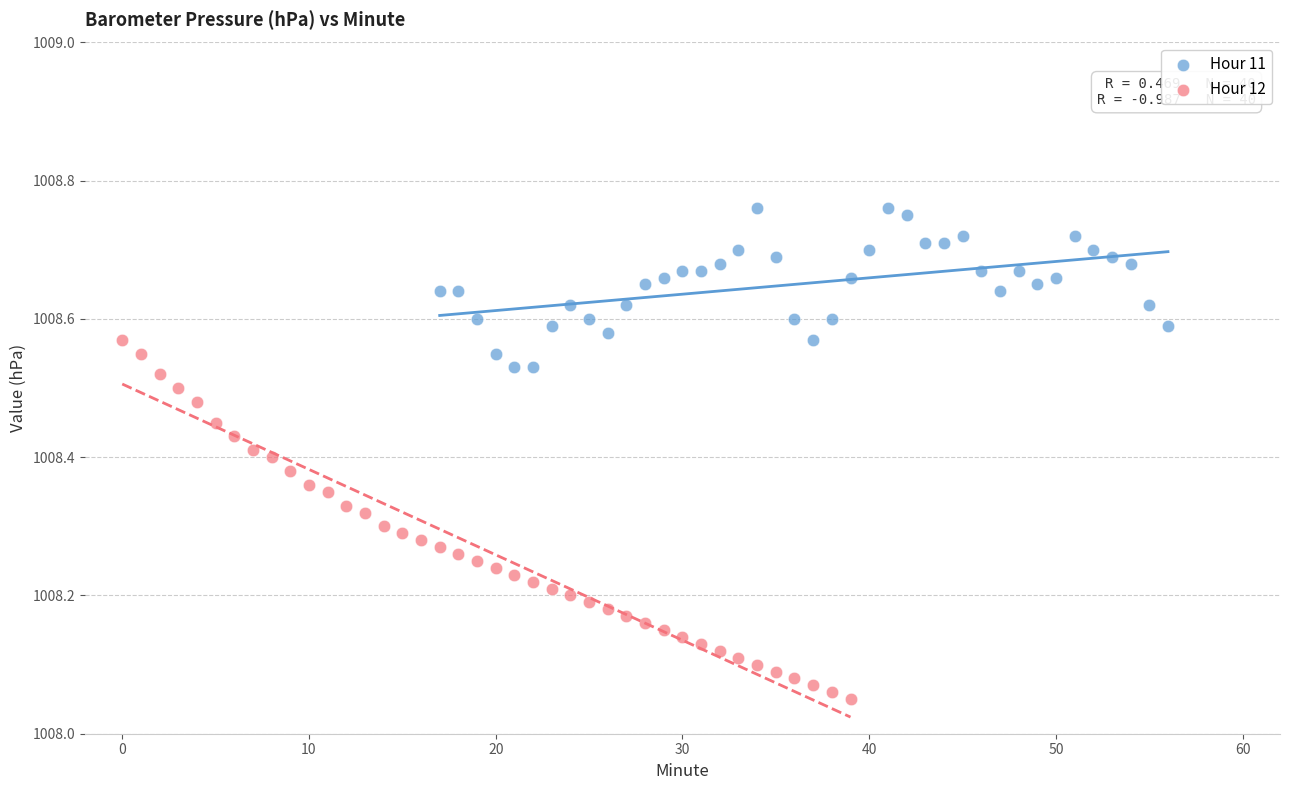

Which series has the widest spread of Y values?

Hour 12